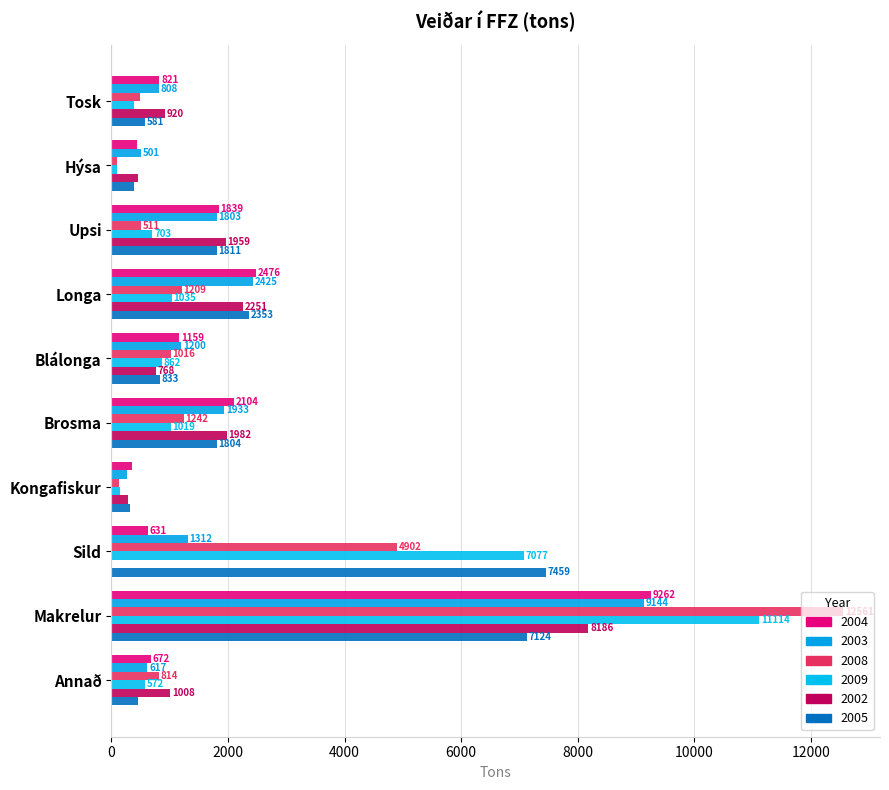

What is the maximum value for 2005?

7459.4